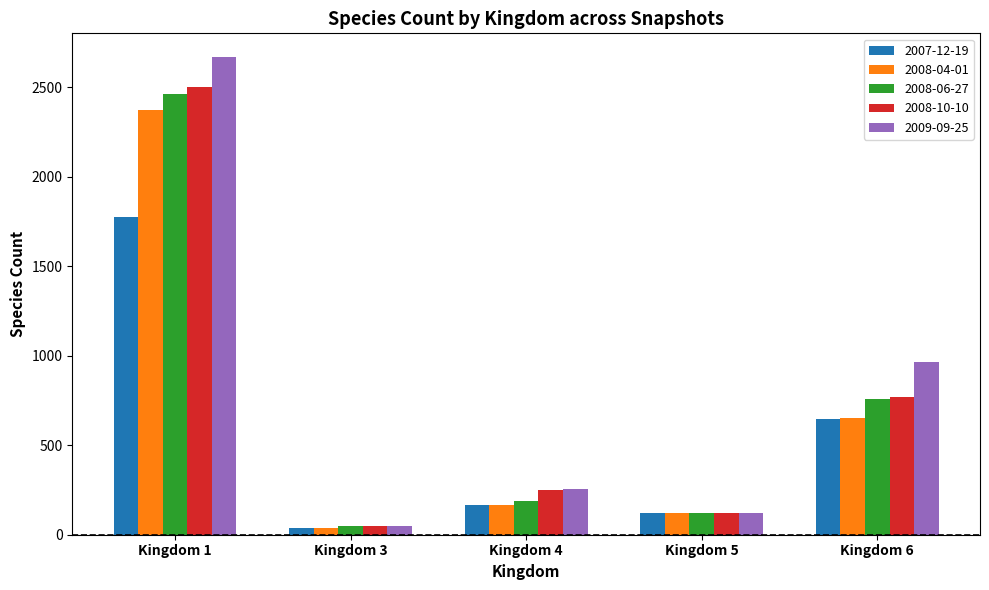

At how many categories does at least one series exceed 470?

2